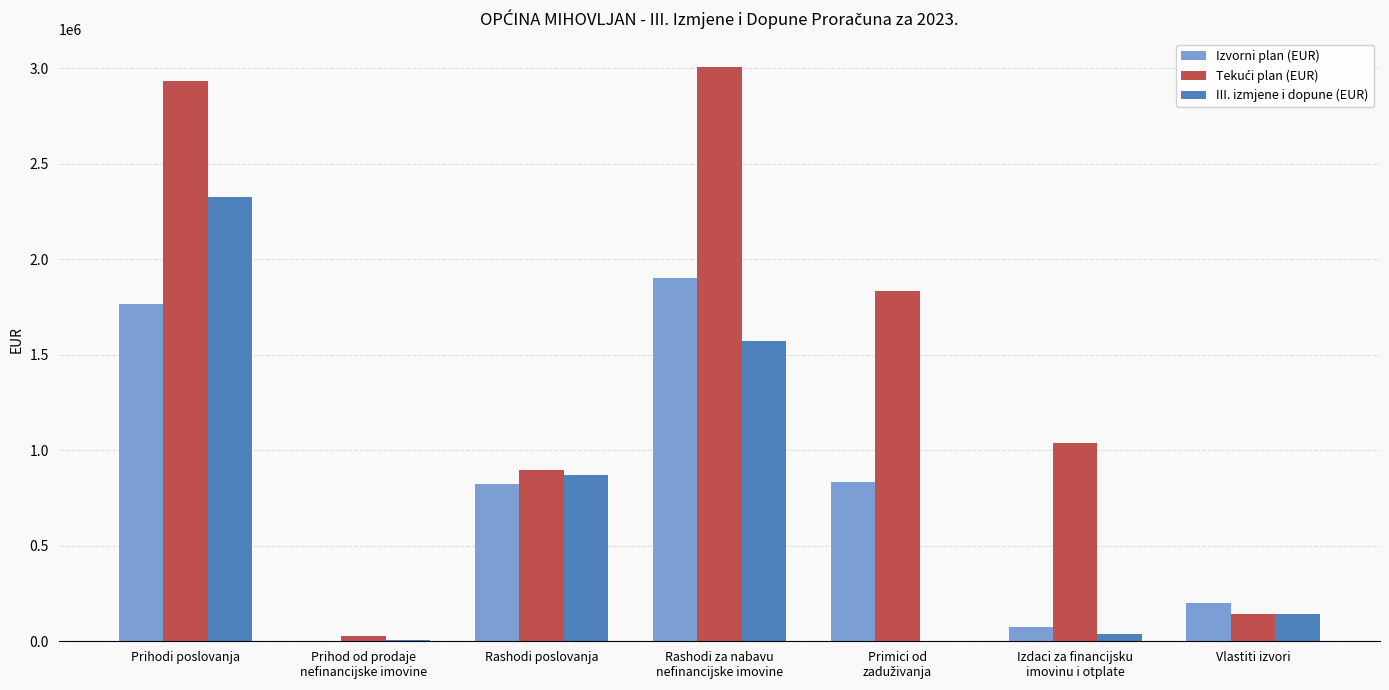

The Izvorni plan (EUR) series shows 1764000.0 at Prihodi poslovanja. True or false?

True